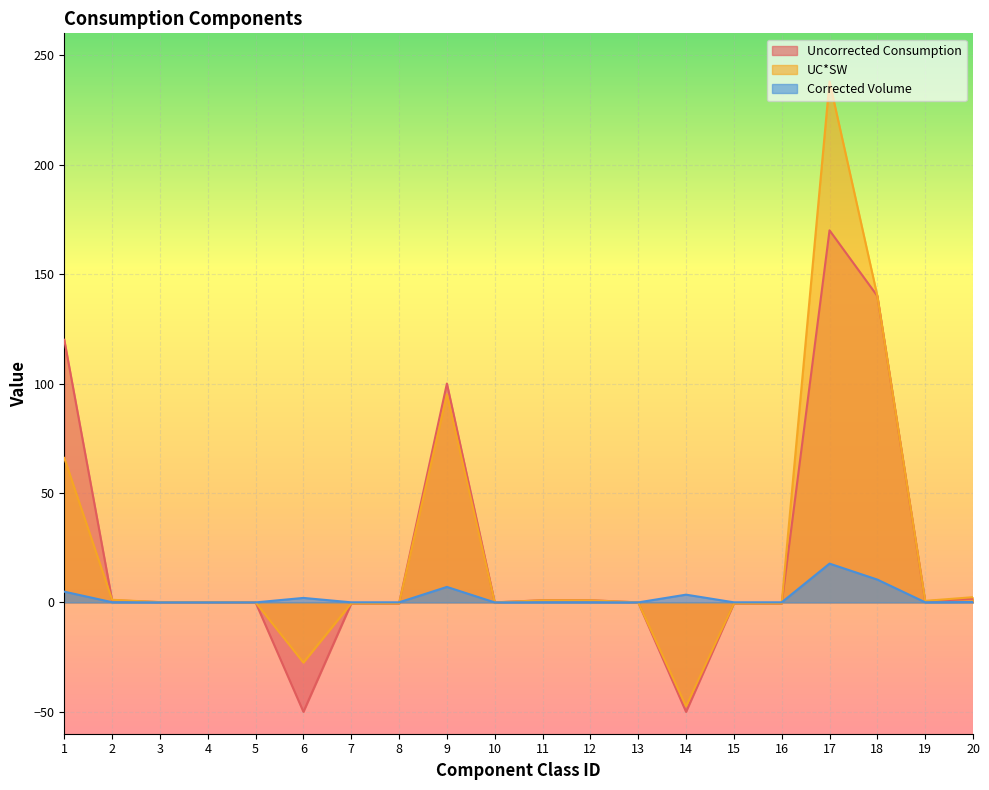

The value of UC*SW at 10 is 118.9. True or false?

False